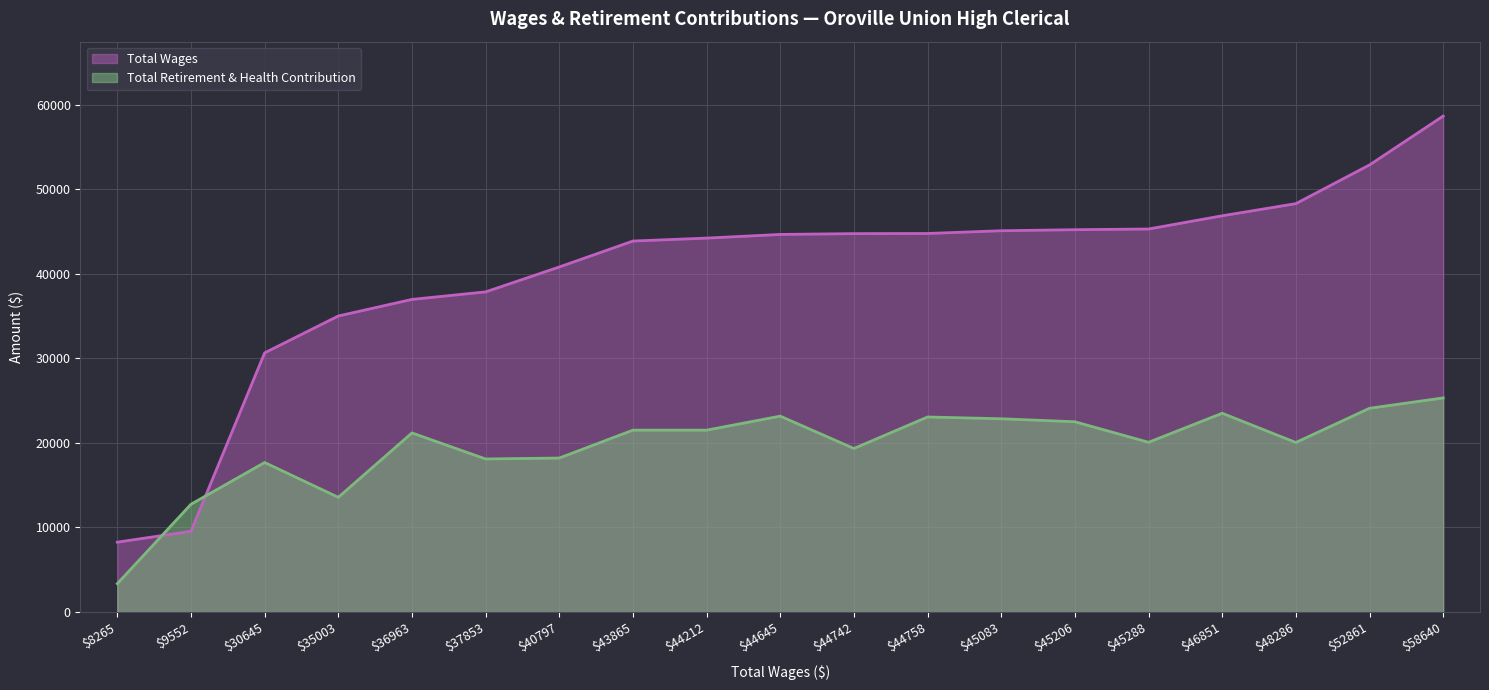

What is the average value of the Total Wages series?

40185